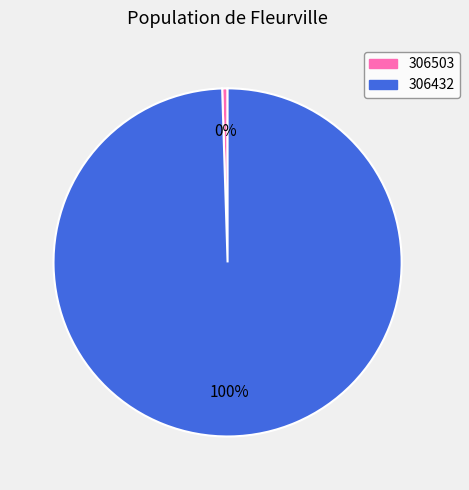

How many segments does this pie chart have?

2